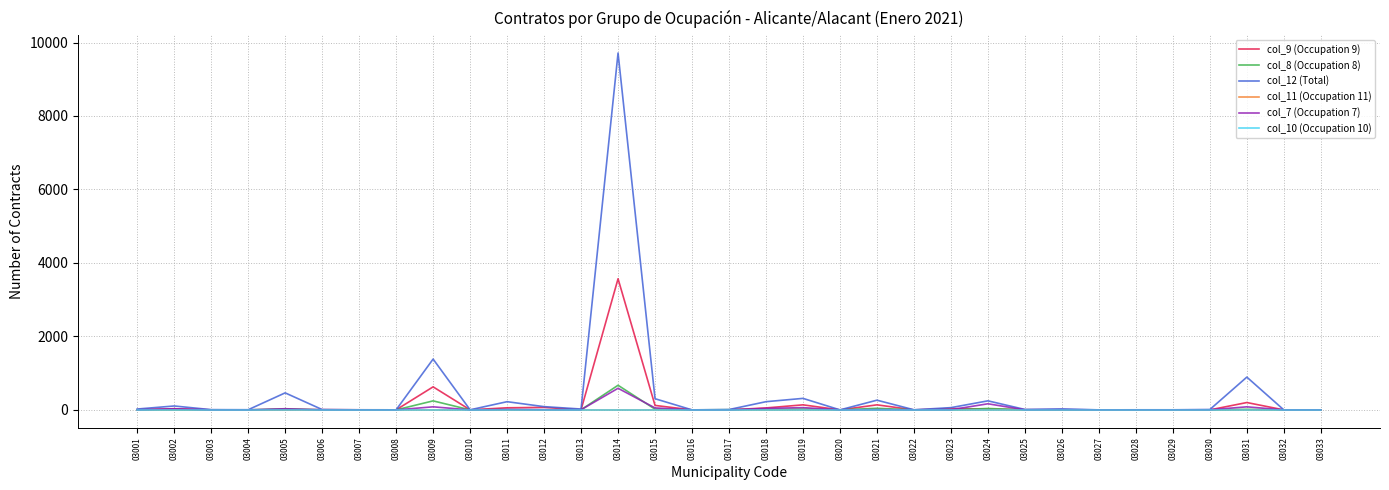

In col_8 (Occupation 8), how many points are higher than both neighbors (excluding endpoints)?

9